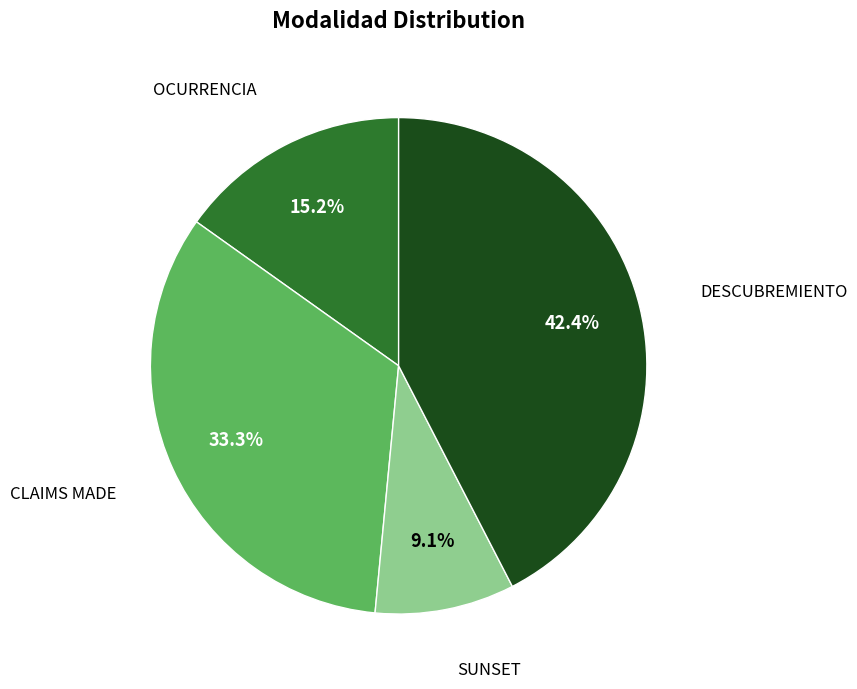

How many segments does this pie chart have?

4